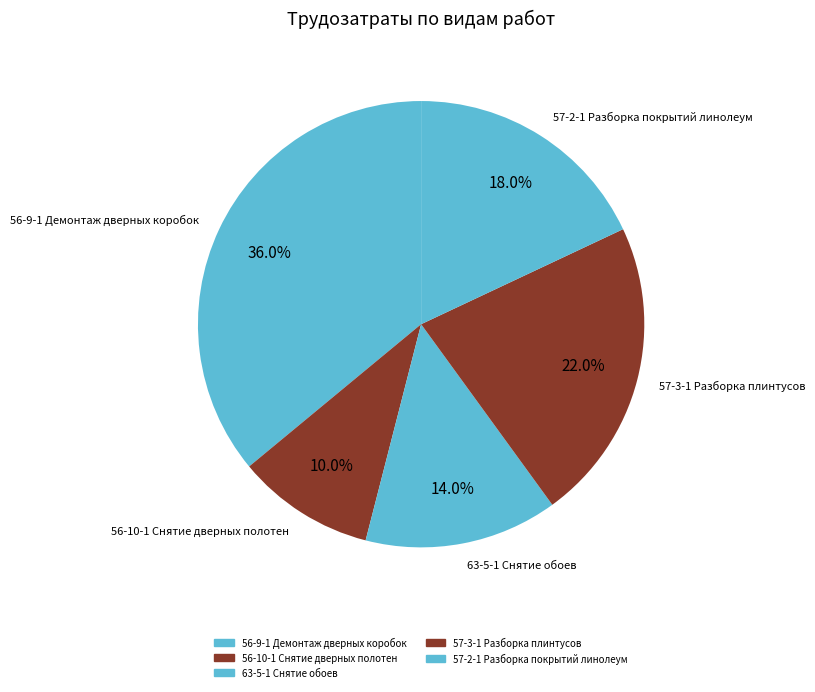

How many segments does this pie chart have?

5